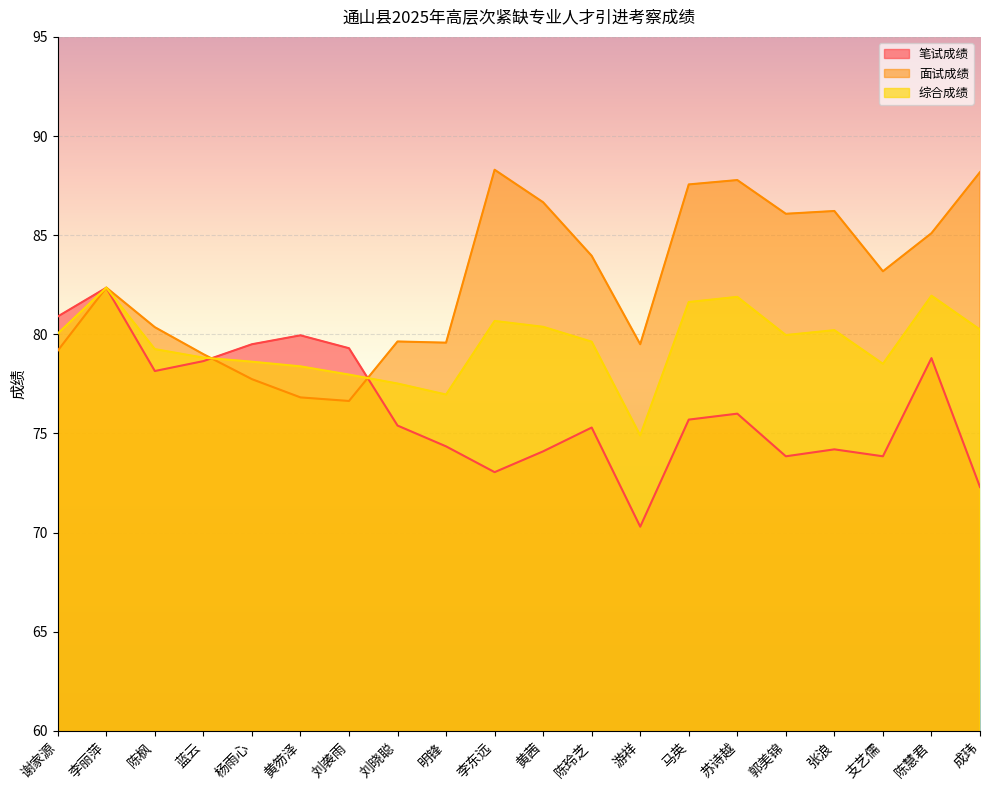

What is the label of the 2nd point from the right?

陈慧君